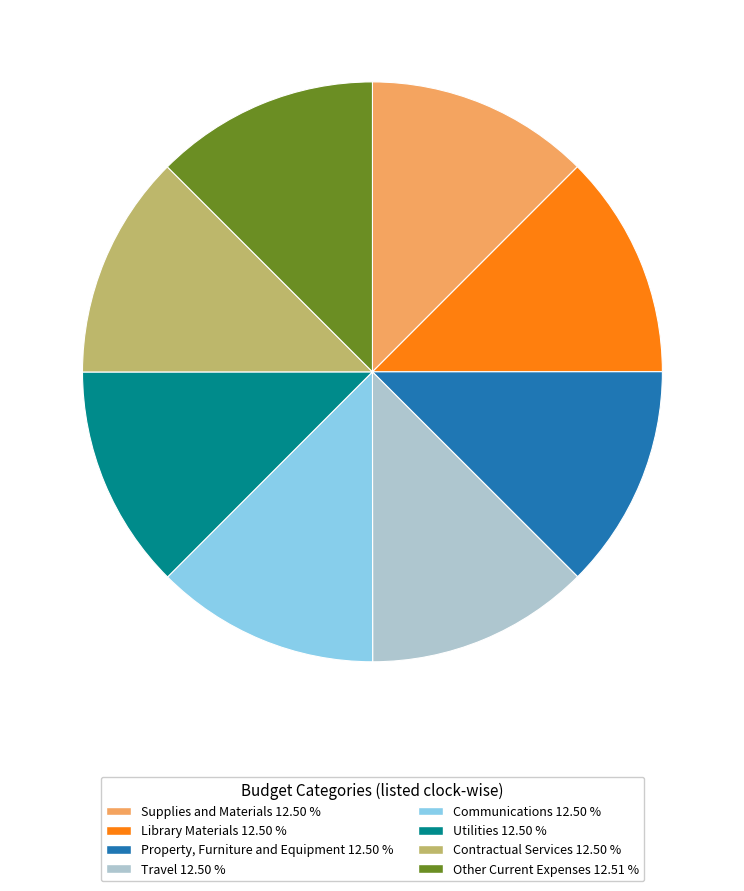

Is there any slice that represents more than half of the pie?

No